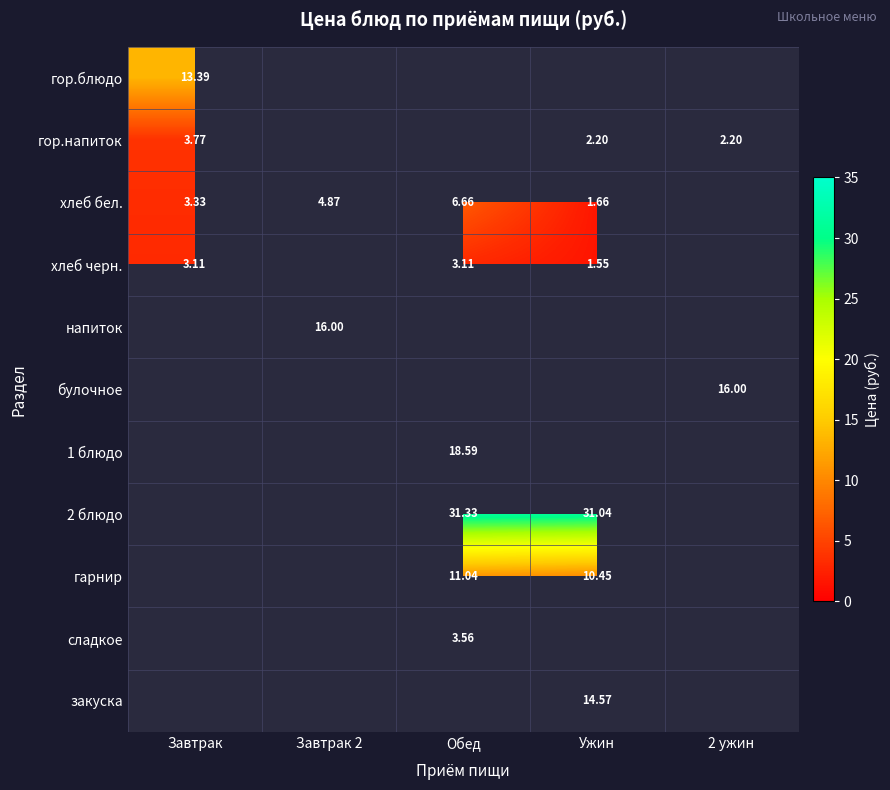

At how many categories does at least one series exceed 1?

5